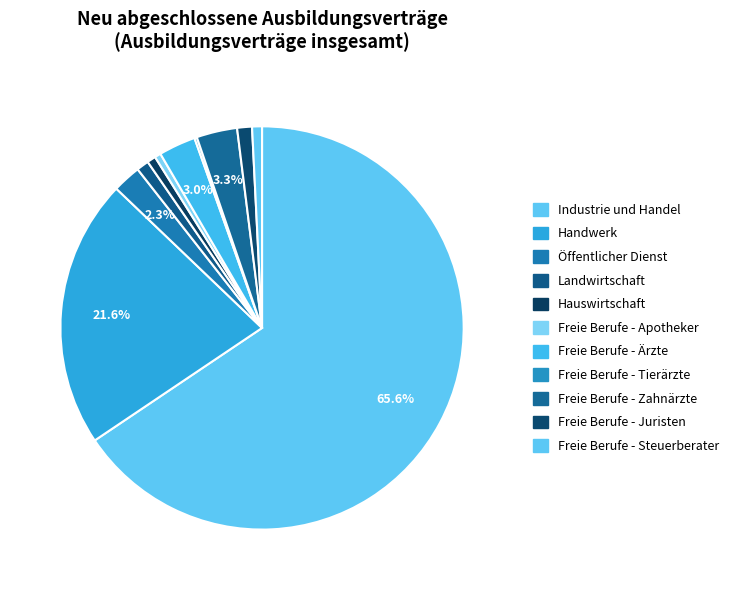

What is the change in value from Landwirtschaft to Freie Berufe - Steuerberater?

-6